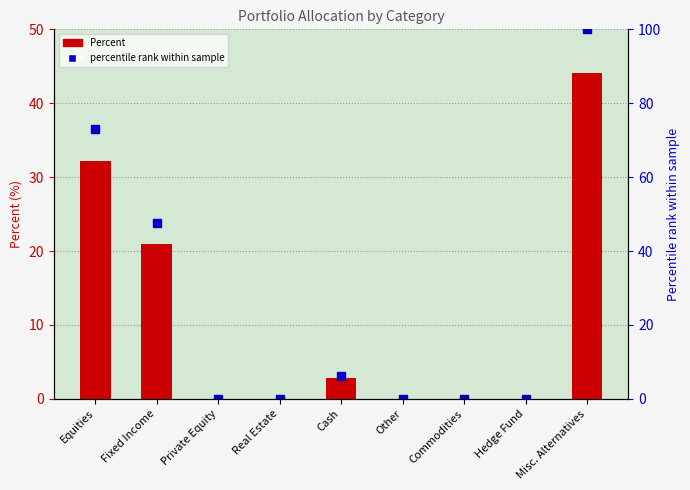

What is the difference between the second highest and minimum values in the Percent series?

32.2